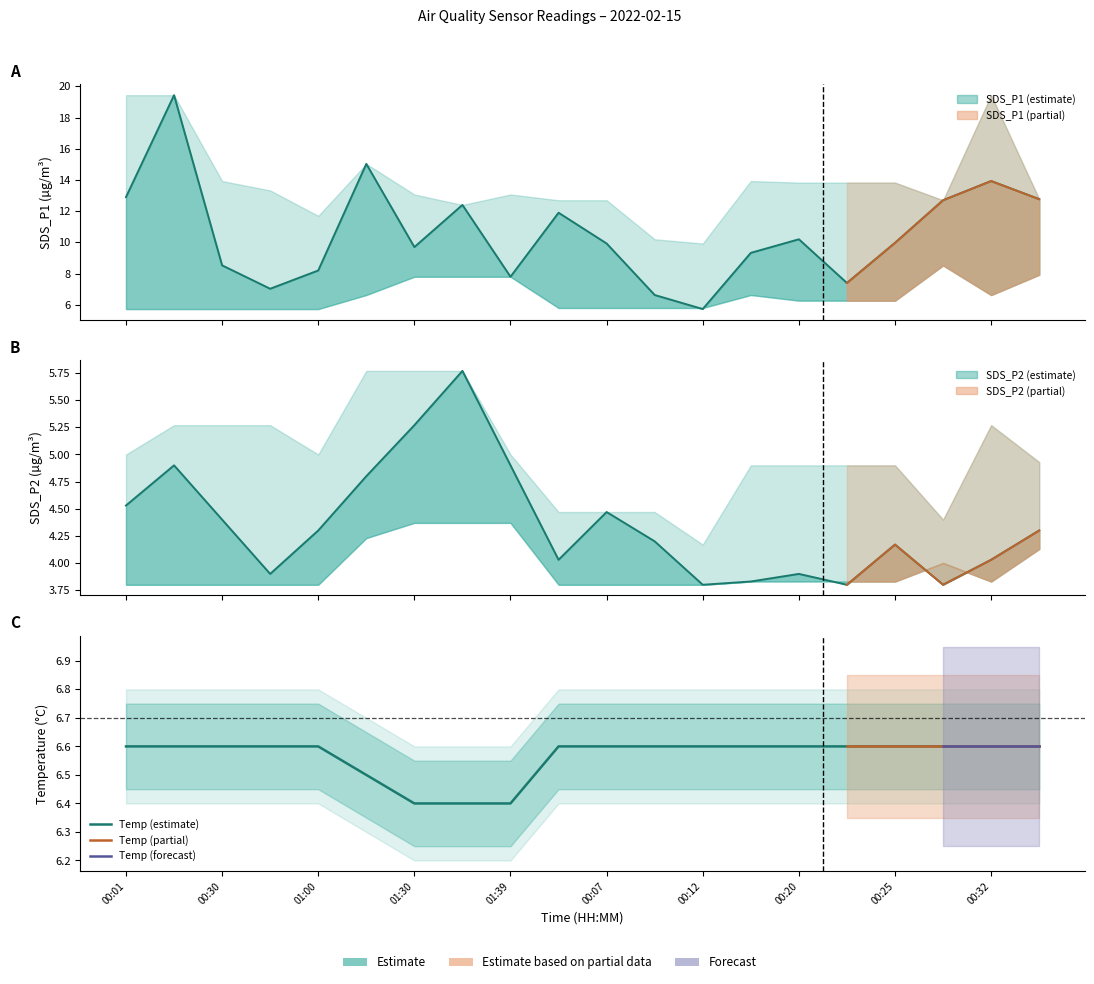

Between which two adjacent categories do Temp and SDS_P1 first intersect?

00:10 and 00:12